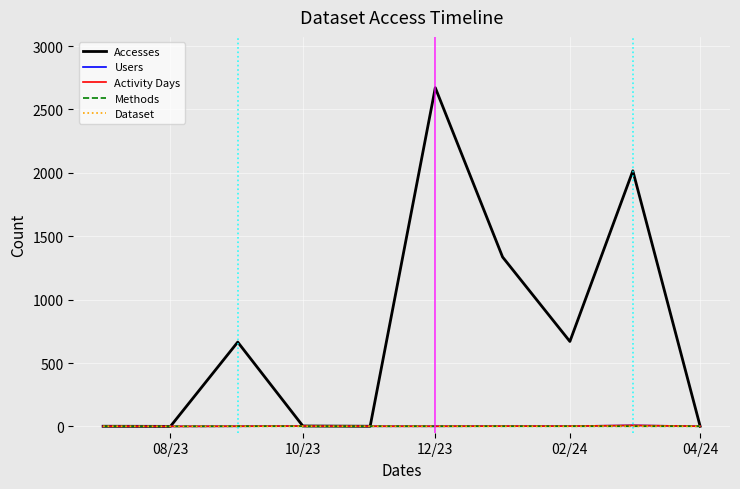

Does the chart display data point markers on the line(s)?

No